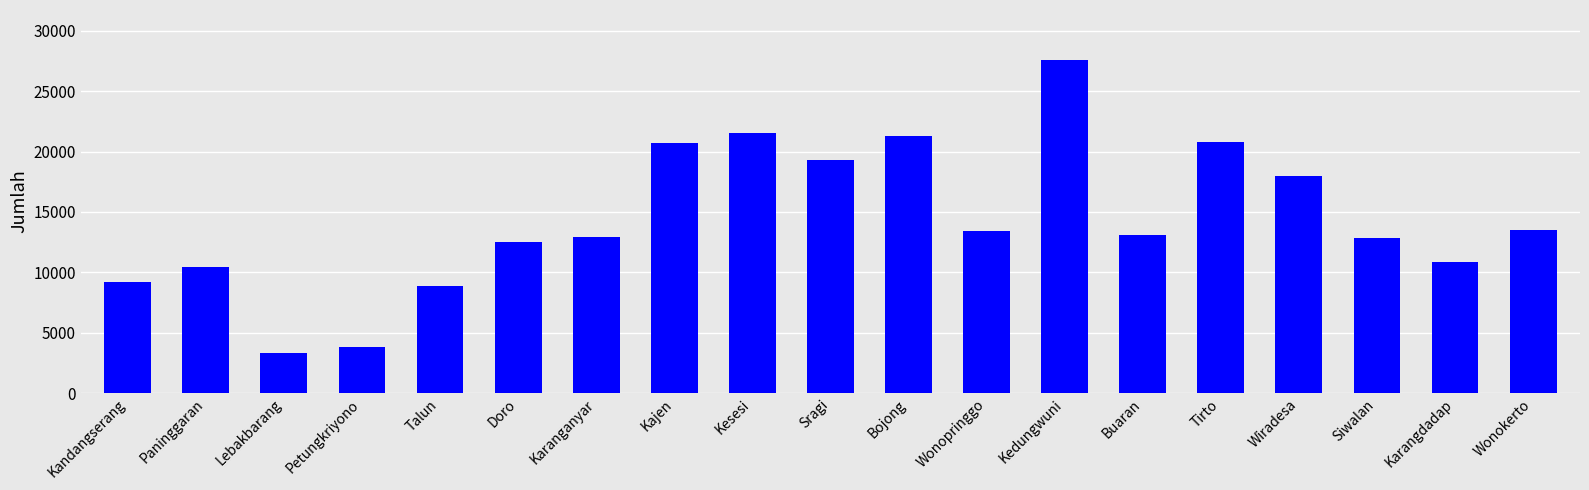

What position from the left is Sragi?

10